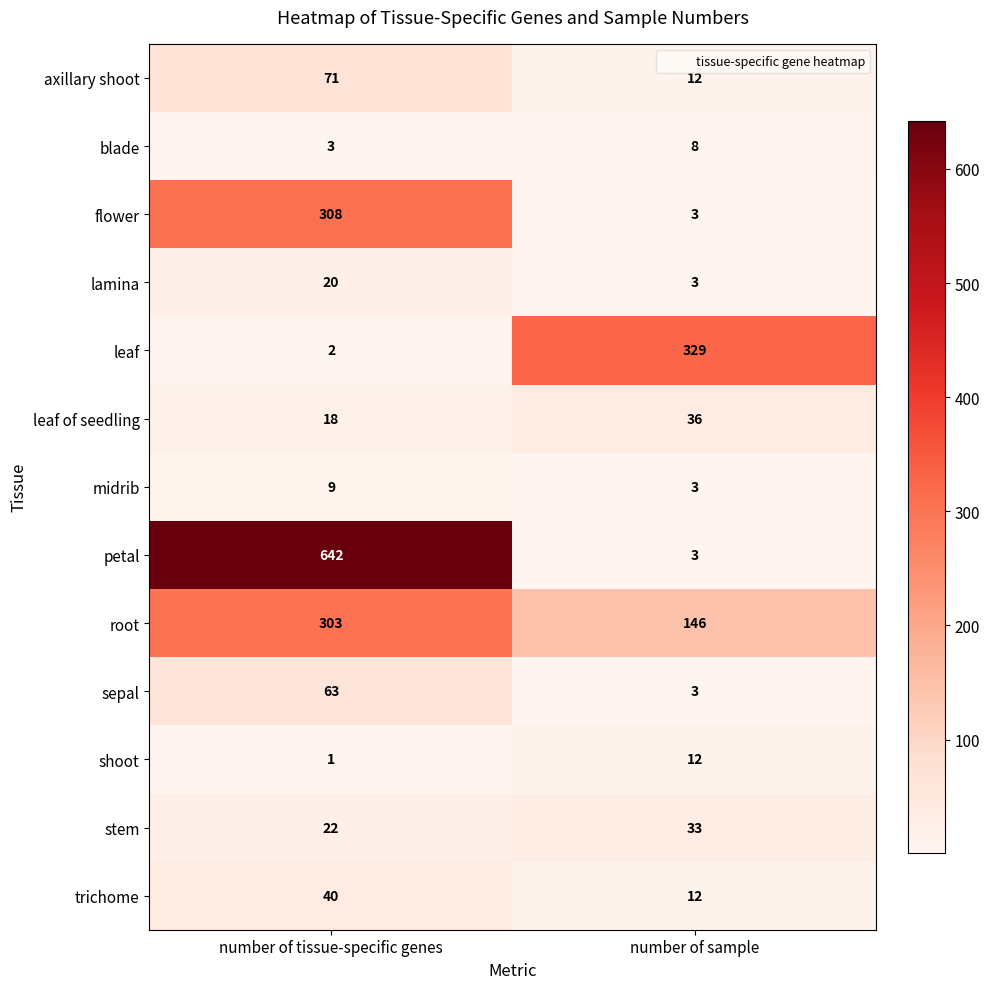

Which category has the highest value in the midrib series?

number of tissue-specific genes